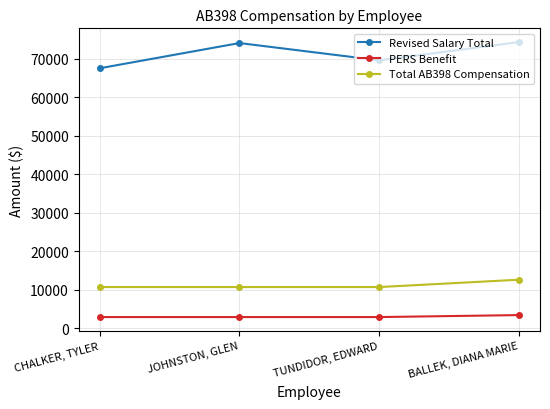

What is the difference between the highest and lowest values at TUNDIDOR, EDWARD?

66731.2